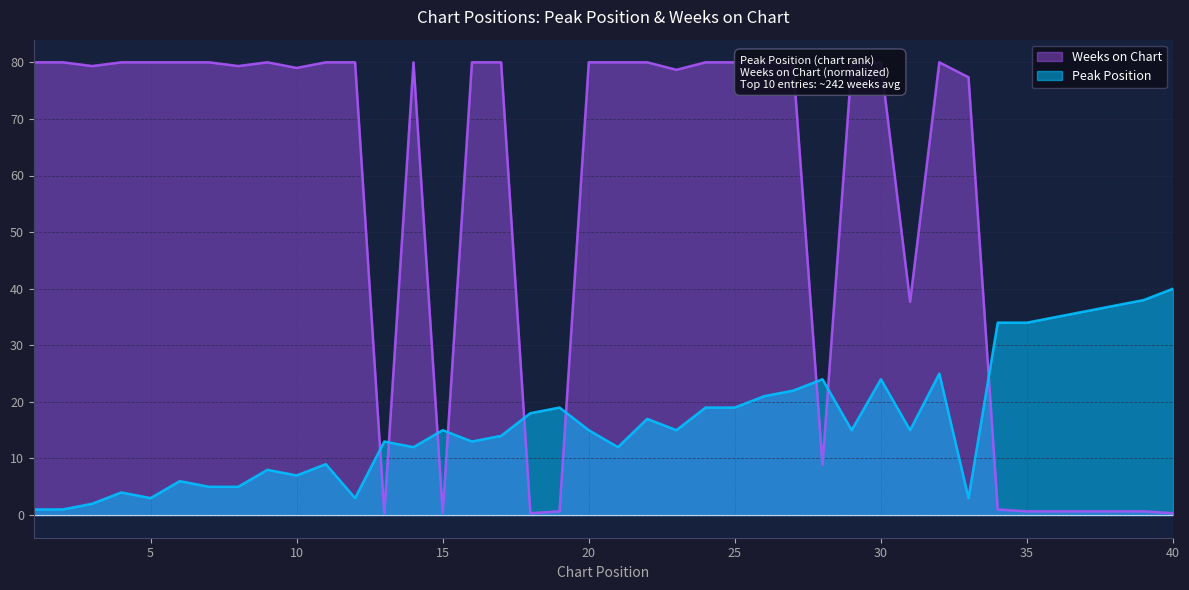

The Peak Position series shows 38.0 at 39. True or false?

True